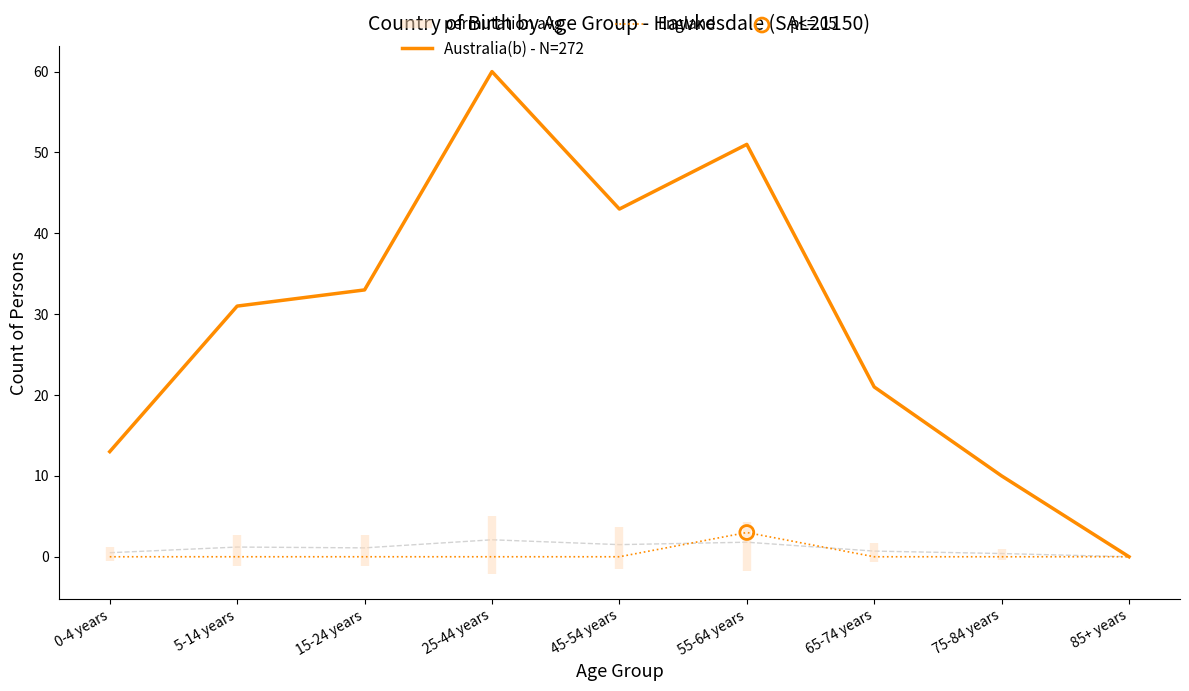

Which series reaches the maximum Y coordinate?

Australia(b) - N=272